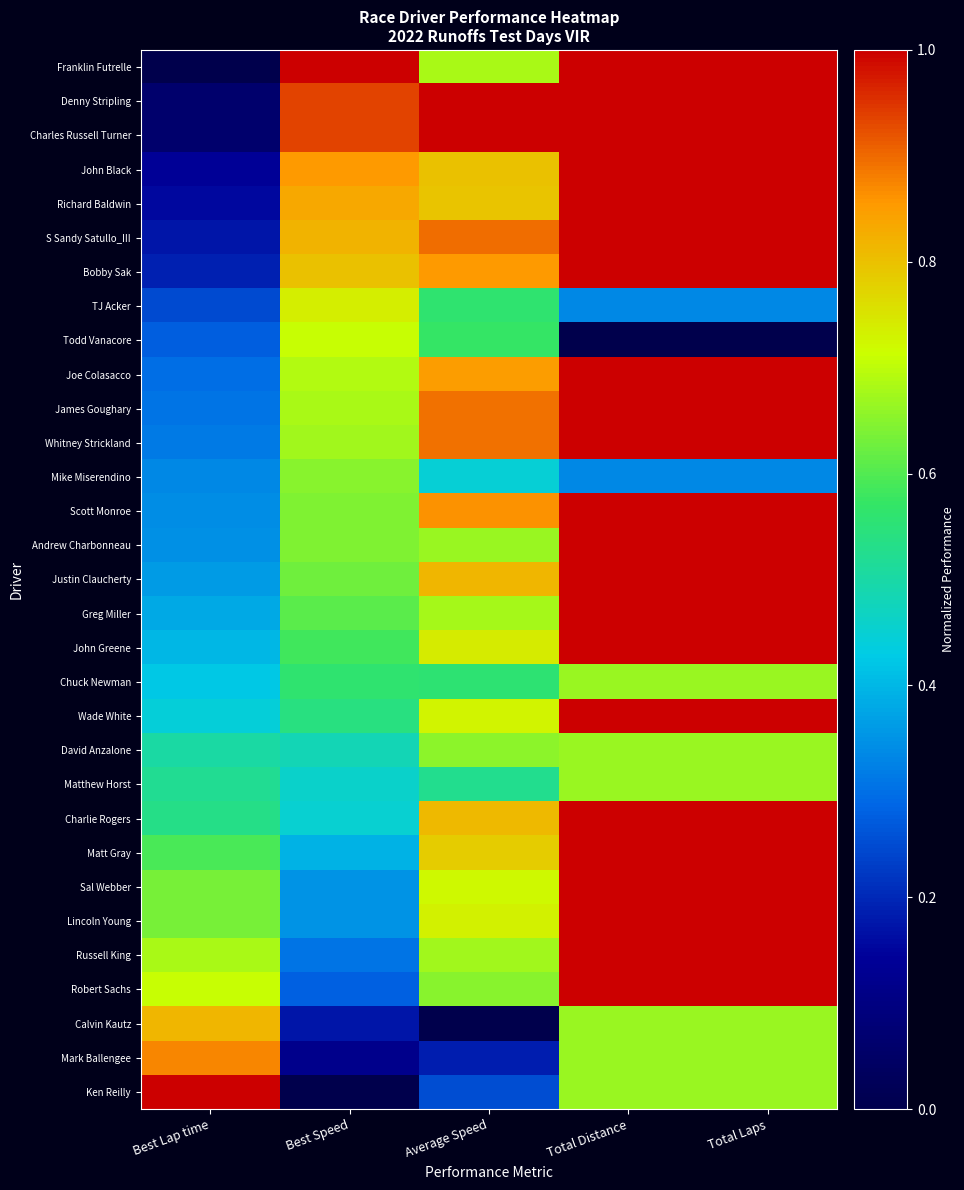

At Best Lap time, list the series in order from smallest to largest.

Franklin Futrelle, Denny Stripling, Charles Russell Turner, John Black, Richard Baldwin, S Sandy Satullo_III, Bobby Sak, TJ Acker, Todd Vanacore, Joe Colasacco, James Goughary, Whitney Strickland, Mike Miserendino, Scott Monroe, Andrew Charbonneau, Justin Claucherty, Greg Miller, John Greene, Chuck Newman, Wade White, David Anzalone, Matthew Horst, Charlie Rogers, Matt Gray, Sal Webber, Lincoln Young, Russell King, Robert Sachs, Calvin Kautz, Mark Ballengee, Ken Reilly